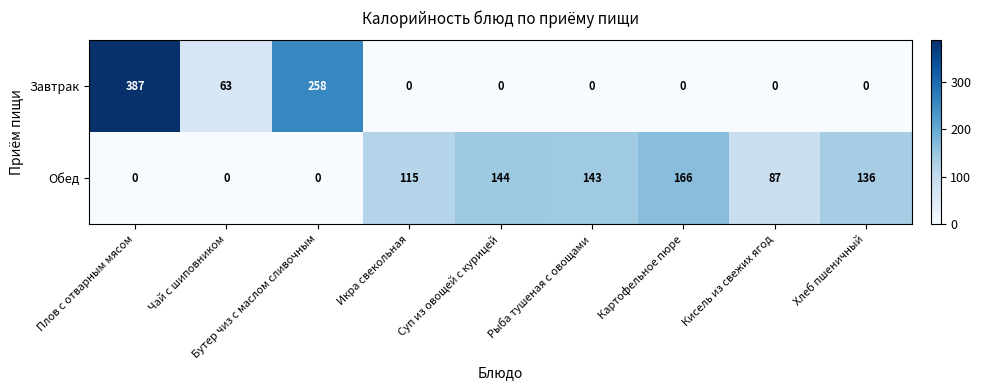

Rank the series by their maximum value, from highest to lowest.

Завтрак, Обед